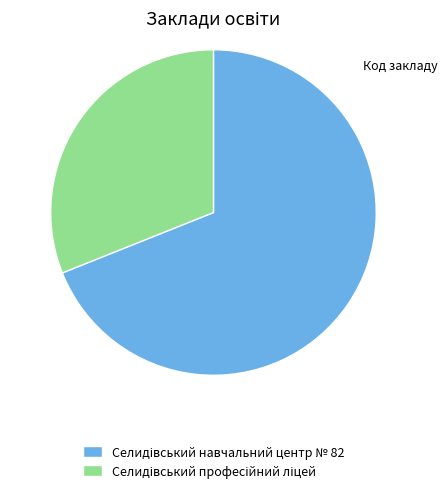

Is there a majority slice in this chart?

Yes